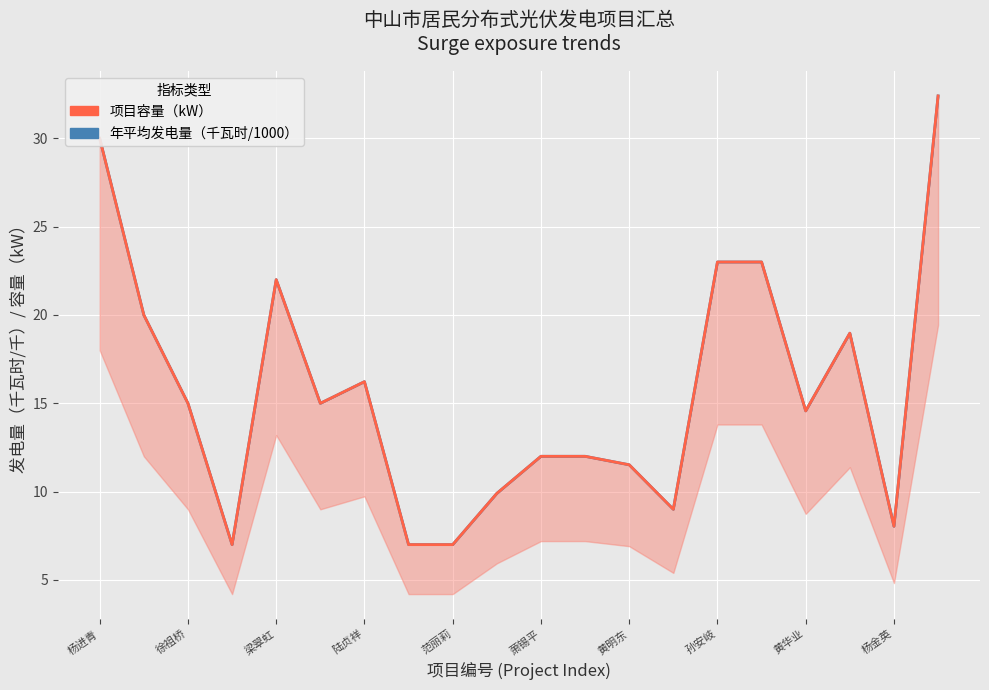

Between 范丽莉 and 19, which series saw the biggest shift?

年平均发电量（千瓦时/1000）